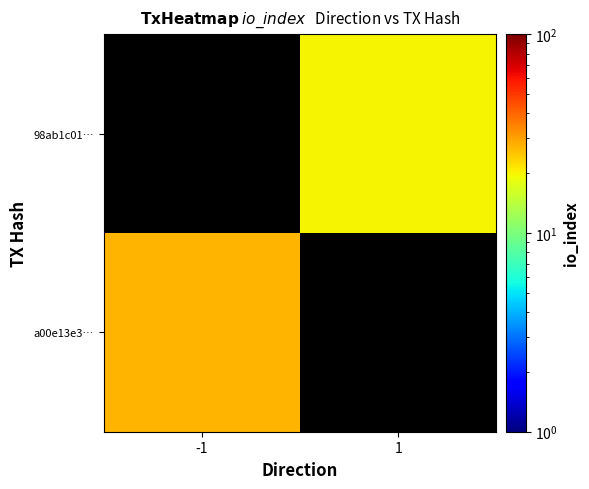

What is the minimum value for a00e13e3…?

27.0